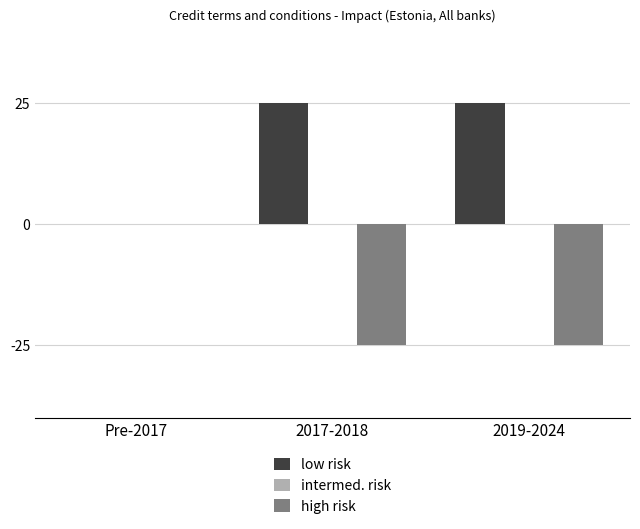

How many groups of bars are there?

3